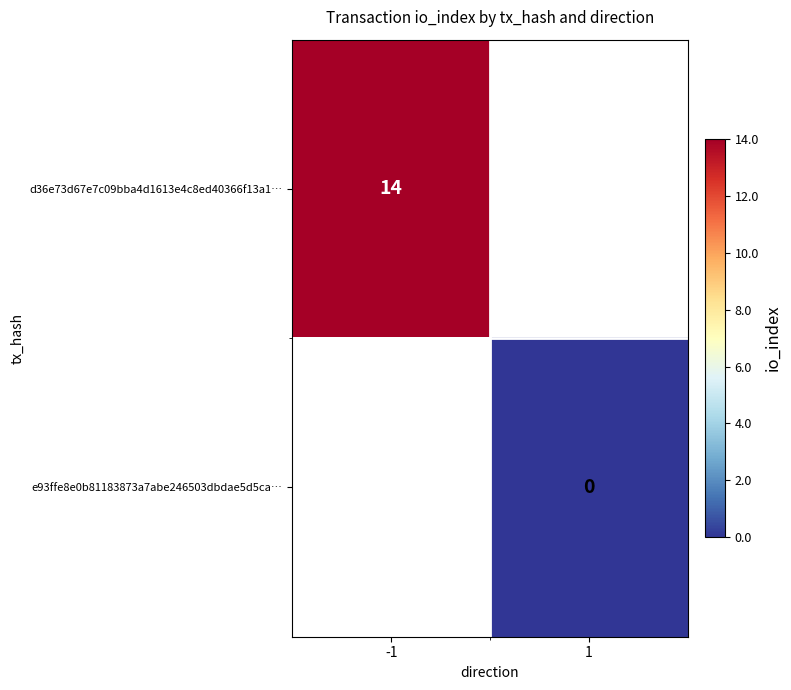

Is it true that d36e73d67e7c09bba4d1613e4c8ed40366f13a1… equals 14 at -1?

True